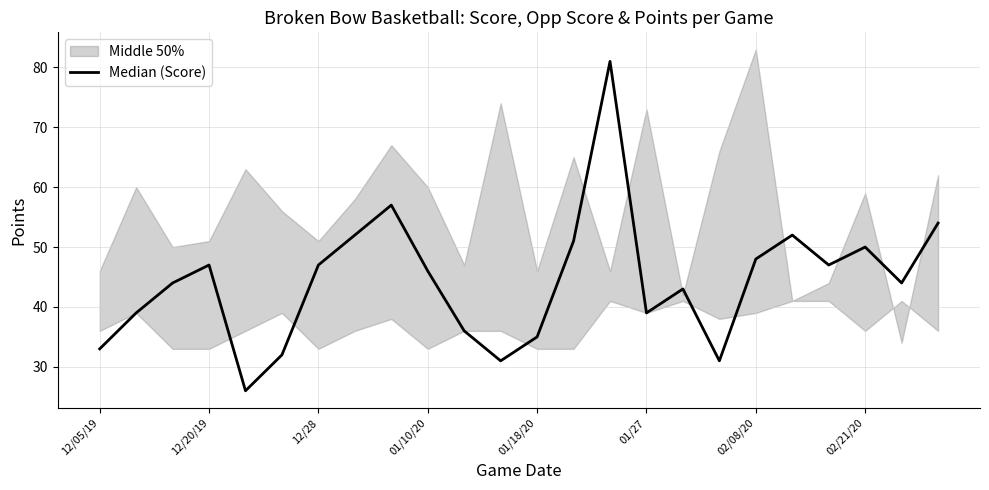

Rank the categories by value from highest to lowest.

14, 8, 23, 02/21/20, 19, 13, 21, 18, 01/10/20, 02/08/20, 20, 9, 12/28, 22, 16, 12/20/19, 15, 10, 12, 12/05/19, 01/27, 11, 17, 01/18/20